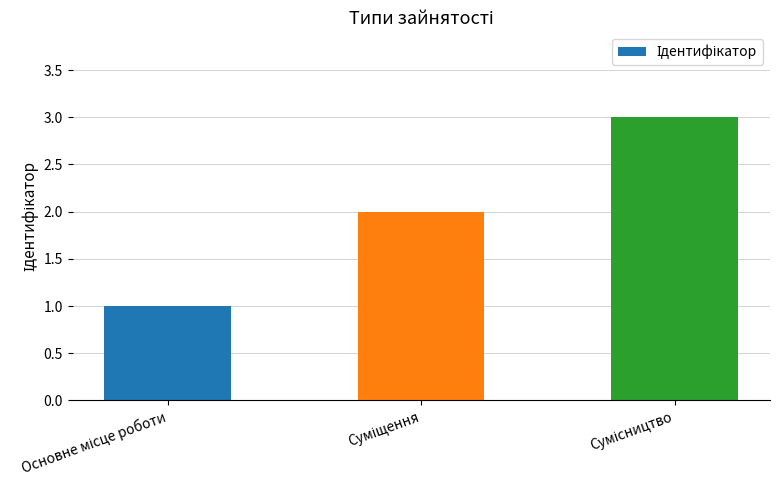

What is the greatest value displayed?

3